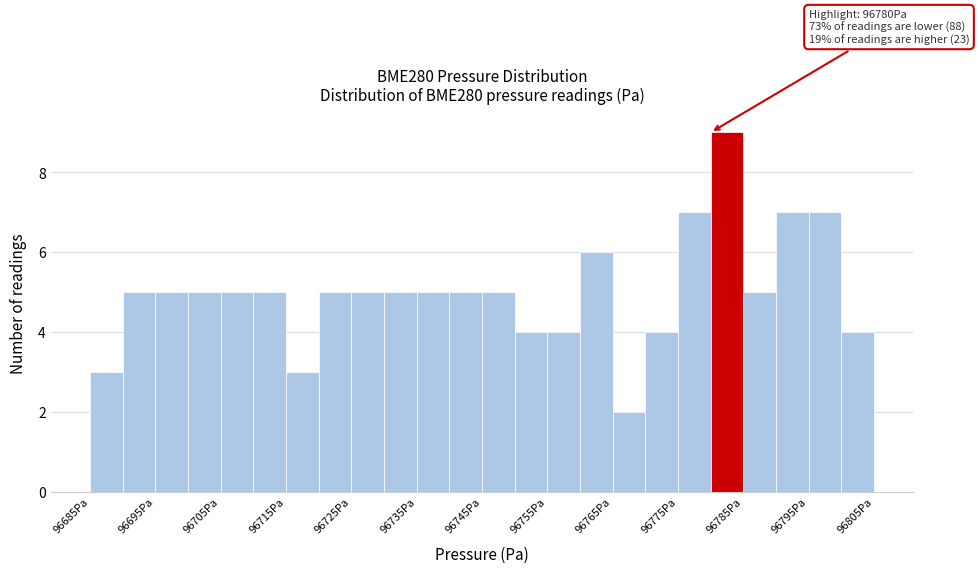

Which range on the x-axis has the tallest bar?

96780 to 96785